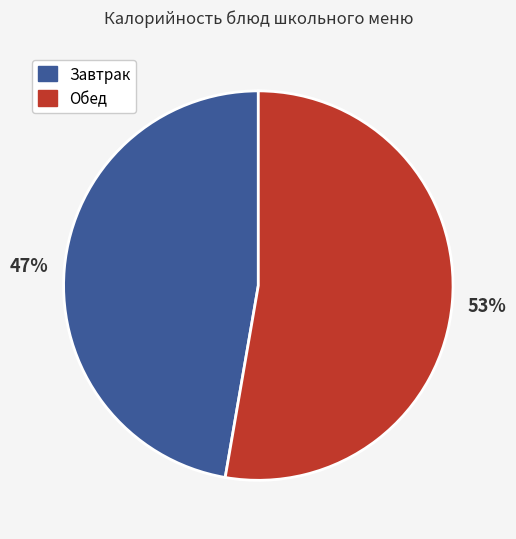

How many segments does this pie chart have?

2